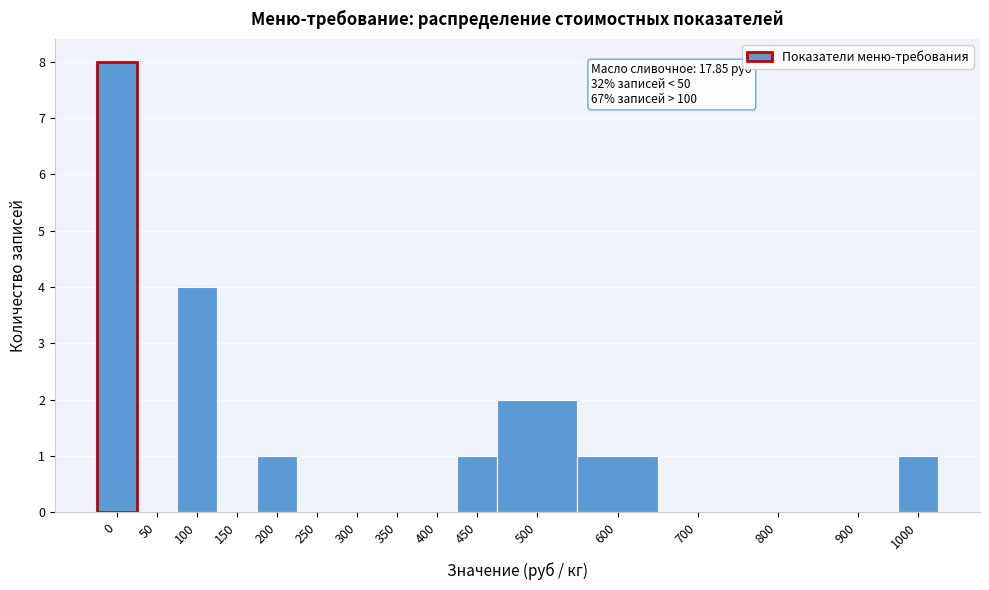

Reading left to right, transcribe all the data shown in this chart.

0=8	50=0	100=4	150=0	200=1	250=0	300=0	350=0	400=0	450=1	500=2	600=1	700=0	800=0	900=0	1000=1